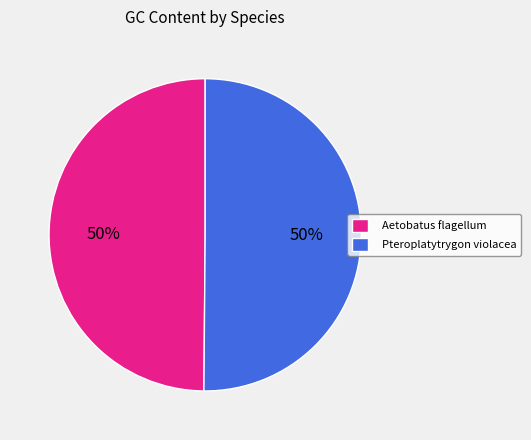

Is it true that Pteroplatytrygon violacea is 61% of the pie?

False